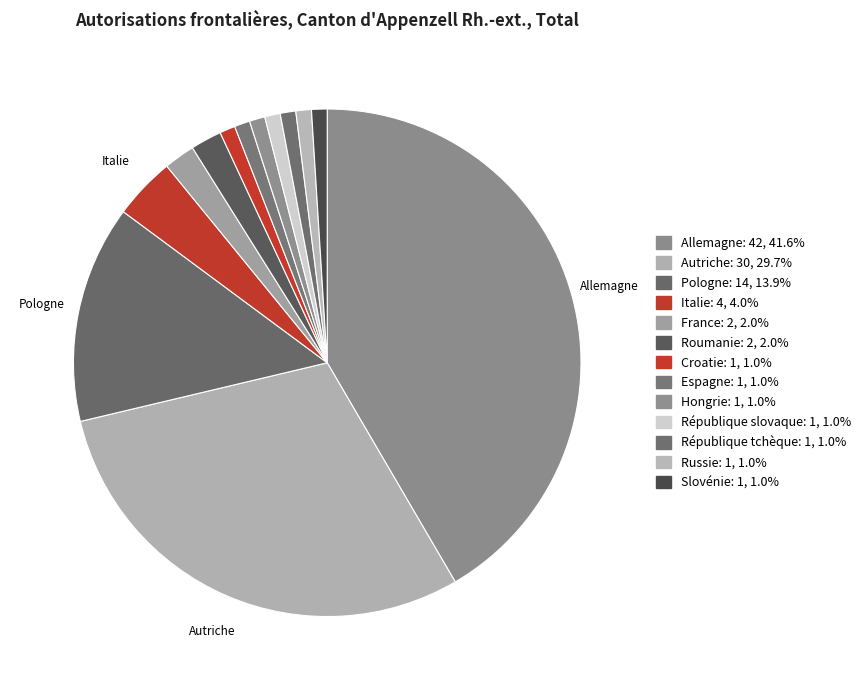

Count the number of slices in the pie.

13